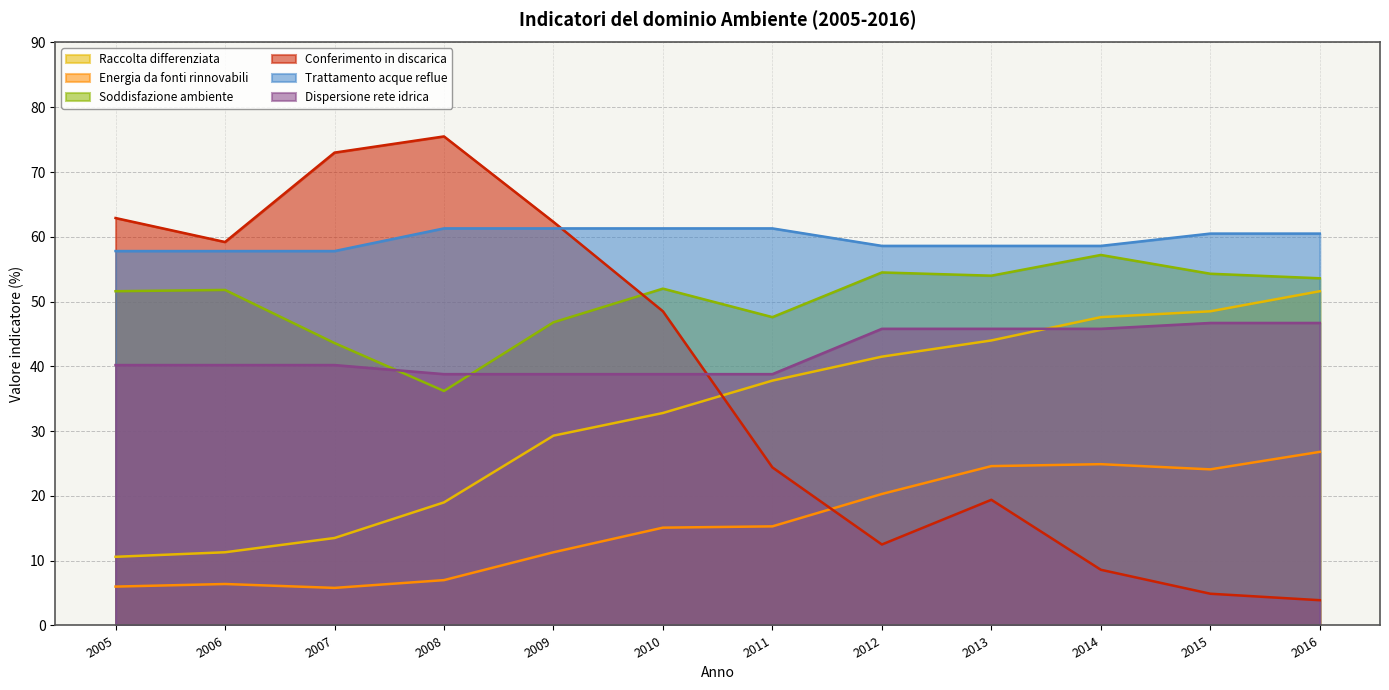

What is the sum of all Trattamento acque reflue values?

715.4